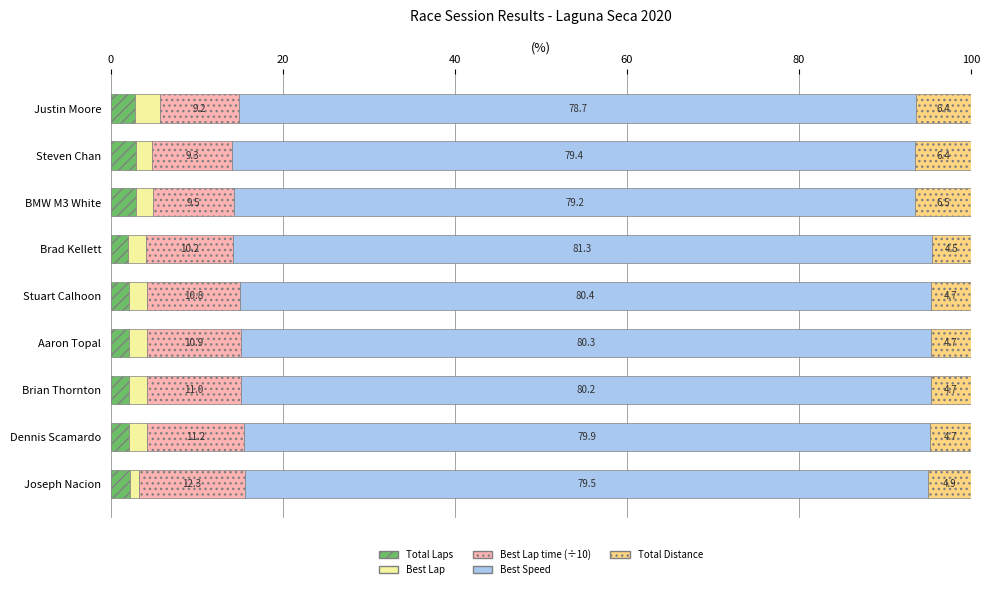

What is the sum of the Total Laps values at Stuart Calhoon and Dennis Scamardo?

4.2